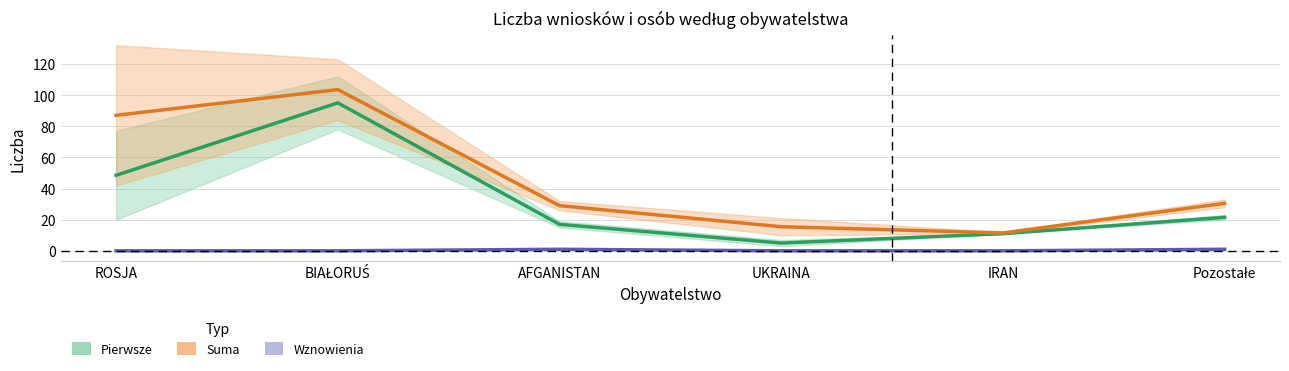

Reading right to left, extract all data points from this chart.

Pierwsze (estimate): 21.5	11.0	5.0	17.0	95.0	48.5
Suma (estimate): 30.5	11.5	15.5	29.0	103.5	87.0
Wznowienia (estimate): 1.0	0.0	0.0	1.0	0.0	0.0